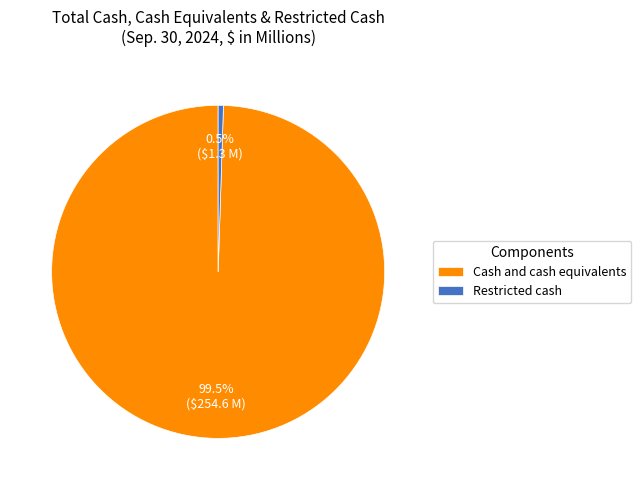

Is there a majority slice in this chart?

Yes